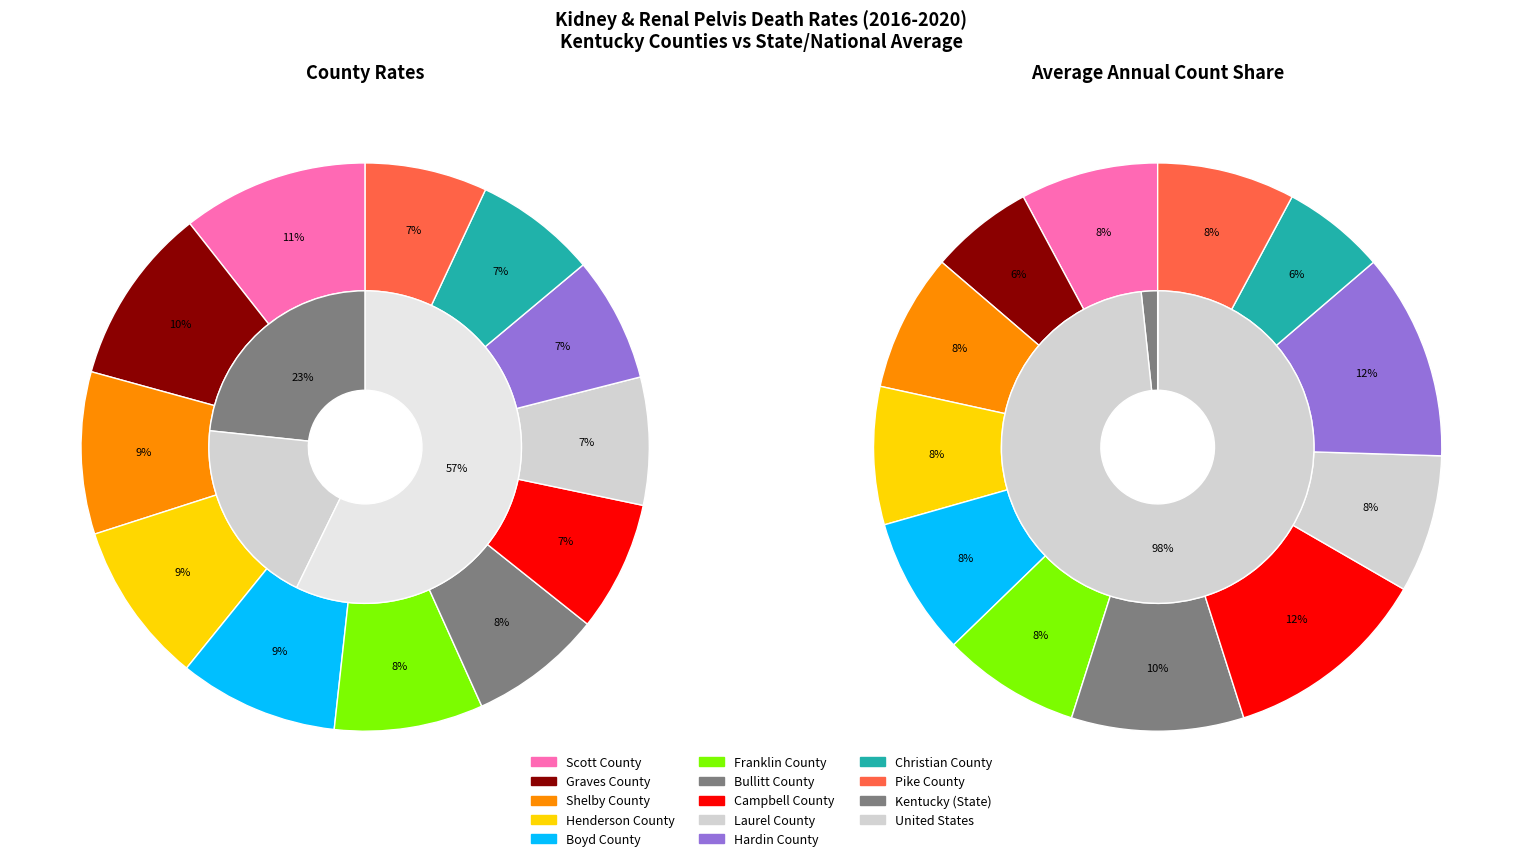

What is the smallest slice in the pie chart?

Christian County